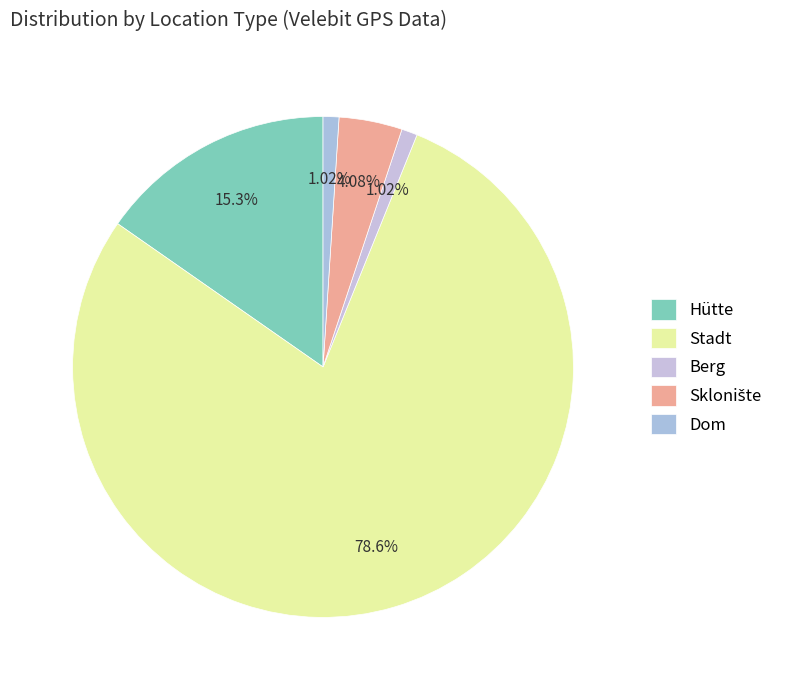

What percentage is NOT represented by Stadt?

21.4%